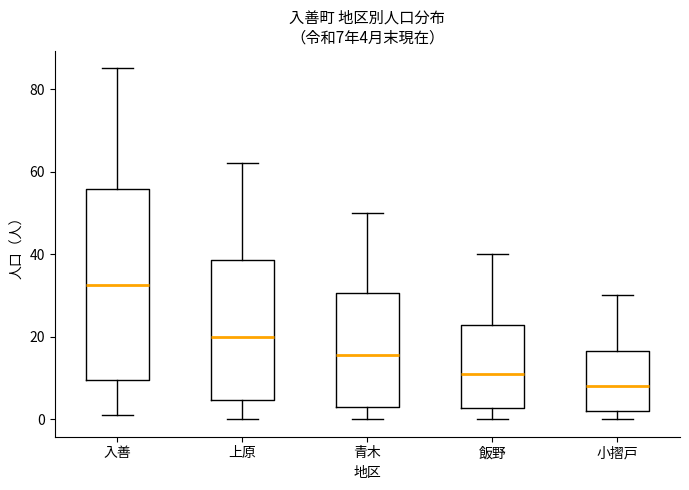

Which box has the highest median line?

入善